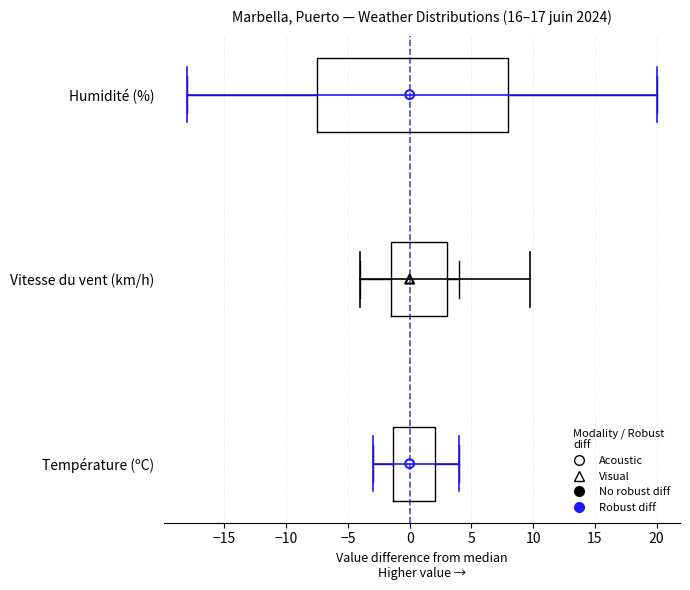

Reading bottom to top, transcribe this box plot: for each box, give where its median line is, the range the box spans, and where its two whiskers end, as read against the x-axis. The values are not printed on the chart, so give them approximately, as read against the axis.

Température (ºC): median 0.0, box -1.5 to 2.0, whiskers -3.0 to 4.0
Vitesse du vent (km/h): median 0.0, box -1.5 to 3.0, whiskers -4.0 to 4.0
Humidité (%): median 0.0, box -7.5 to 8.0, whiskers -18.0 to 20.0